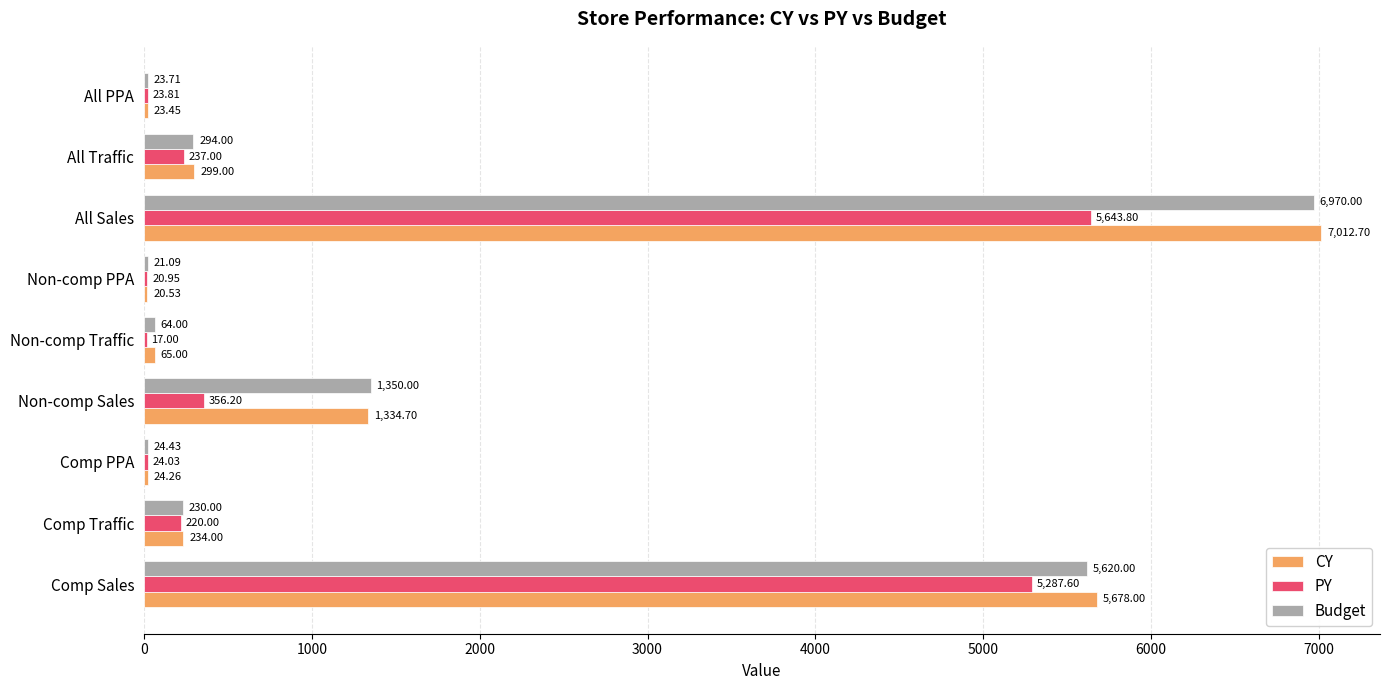

What is the sum of the Budget values at Non-comp PPA and Comp PPA?

45.5